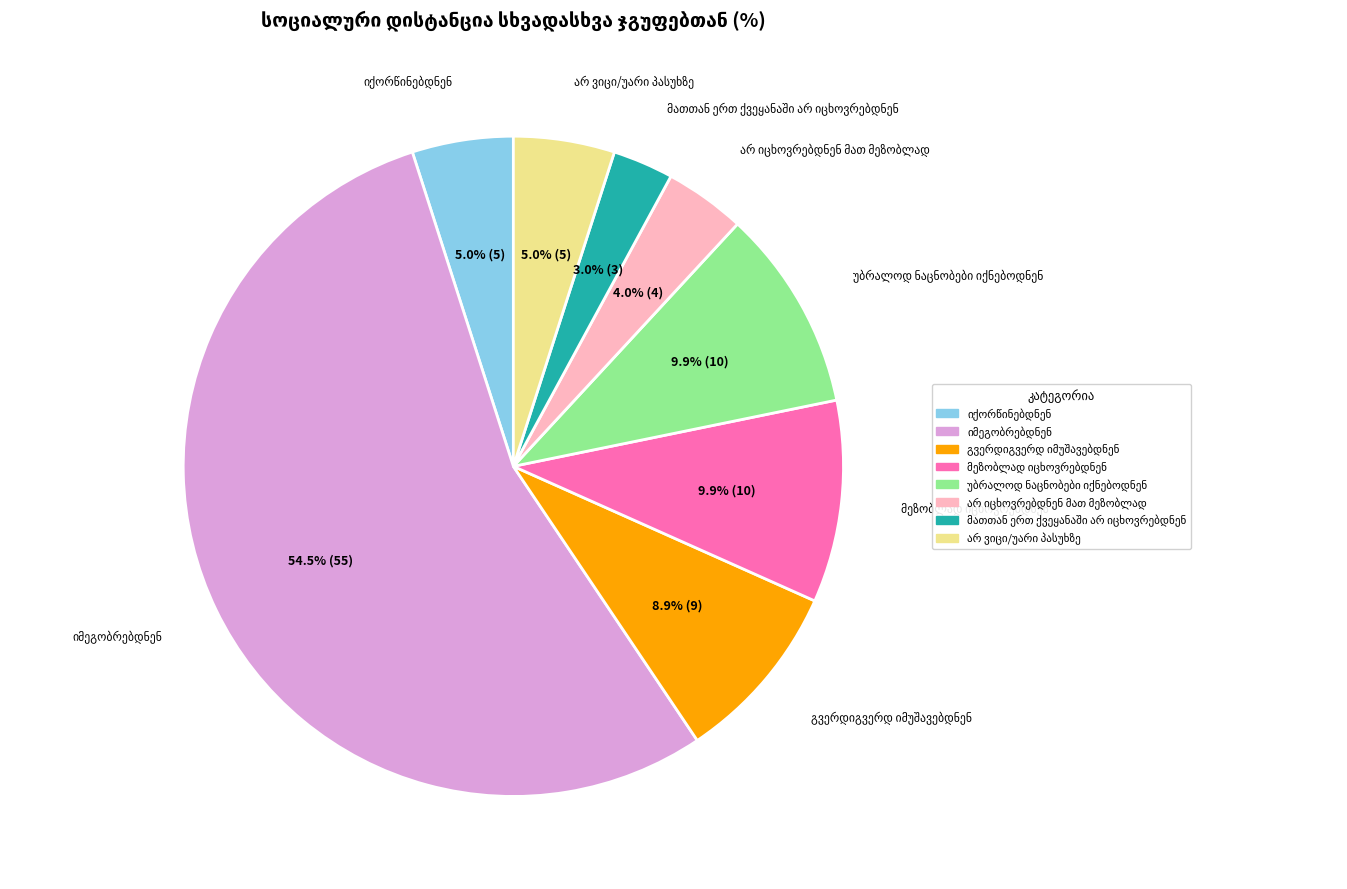

What percentage do არ ვიცი/უარი პასუხზე and უბრალოდ ნაცნობები იქნებოდნენ together represent?

14.9%